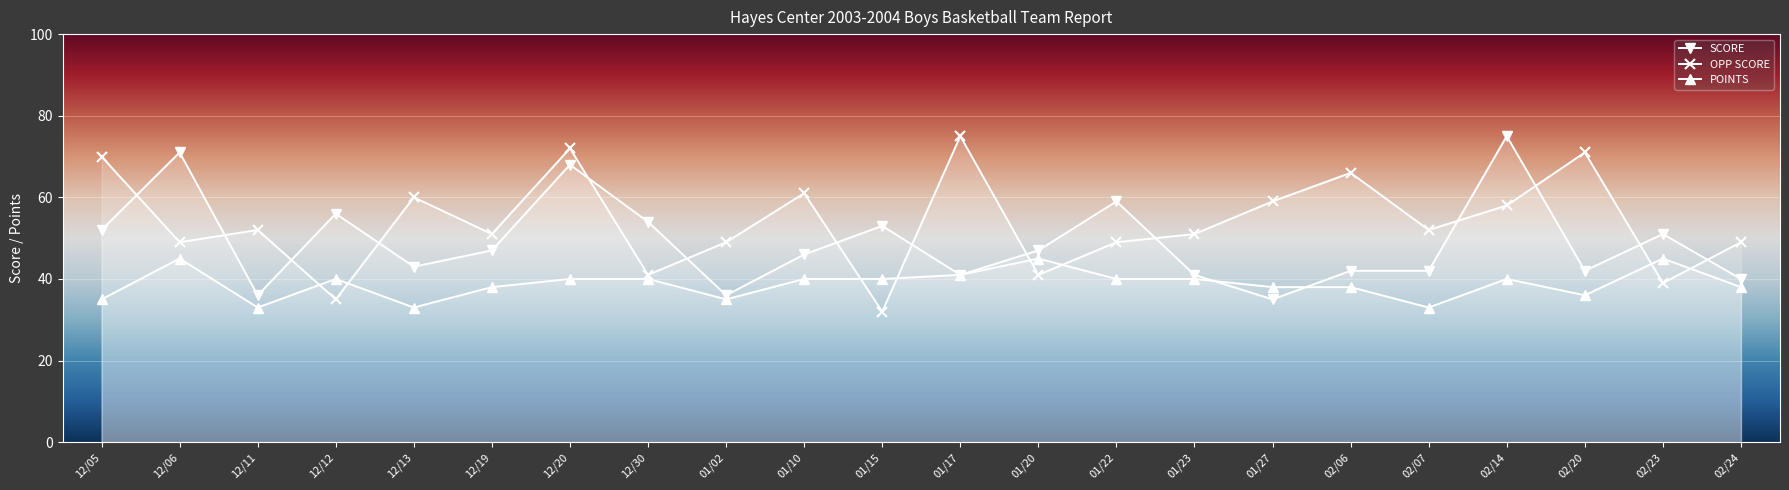

Where do OPP SCORE and POINTS first cross each other?

12/11 and 12/12